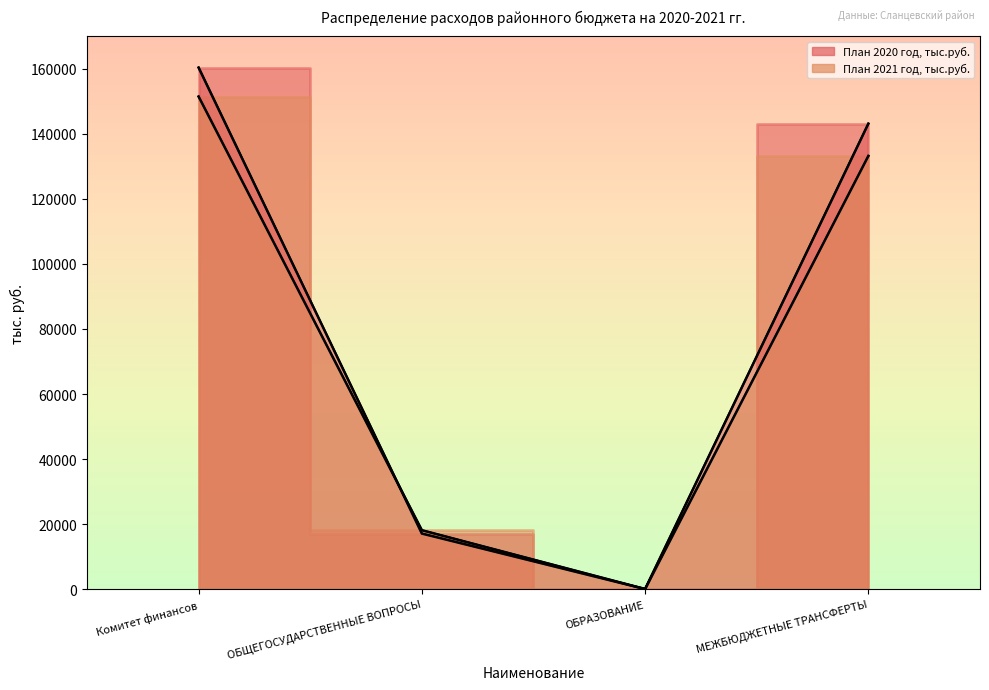

Where do План 2020 год, тыс.руб. and План 2021 год, тыс.руб. first cross each other?

Комитет финансов and ОБЩЕГОСУДАРСТВЕННЫЕ ВОПРОСЫ